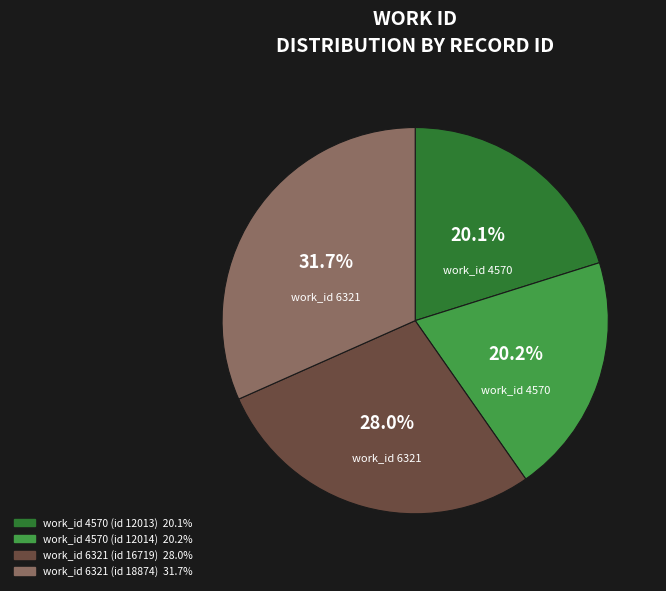

How many slices are in this pie chart?

4